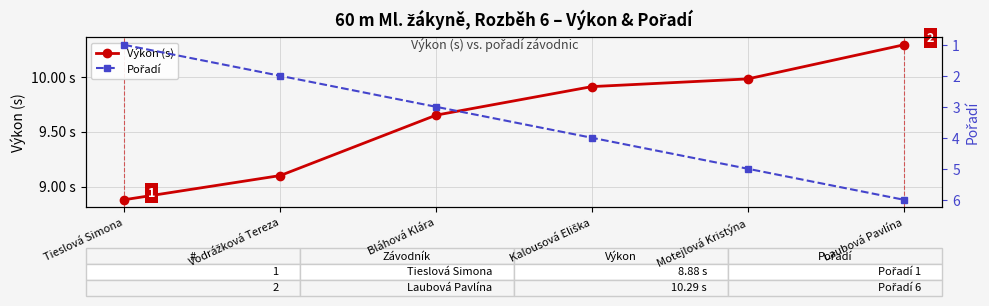

Which series has the largest total across all categories?

Výkon (s)